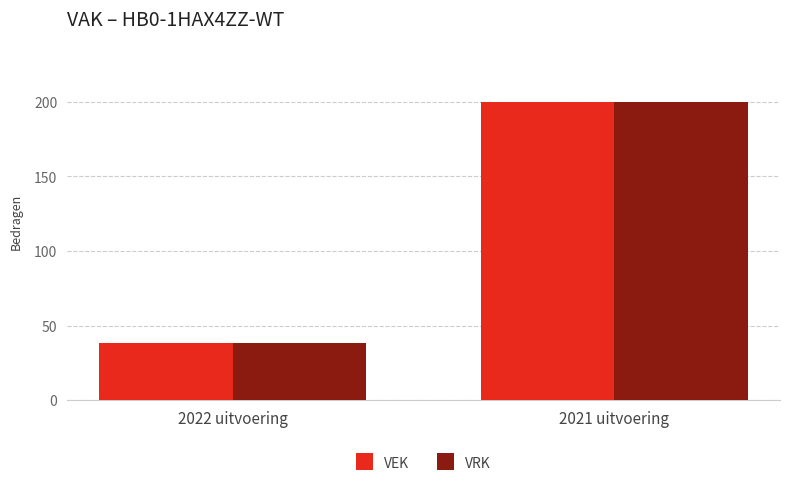

What is the difference between the maximum and minimum values in the VRK series?

162